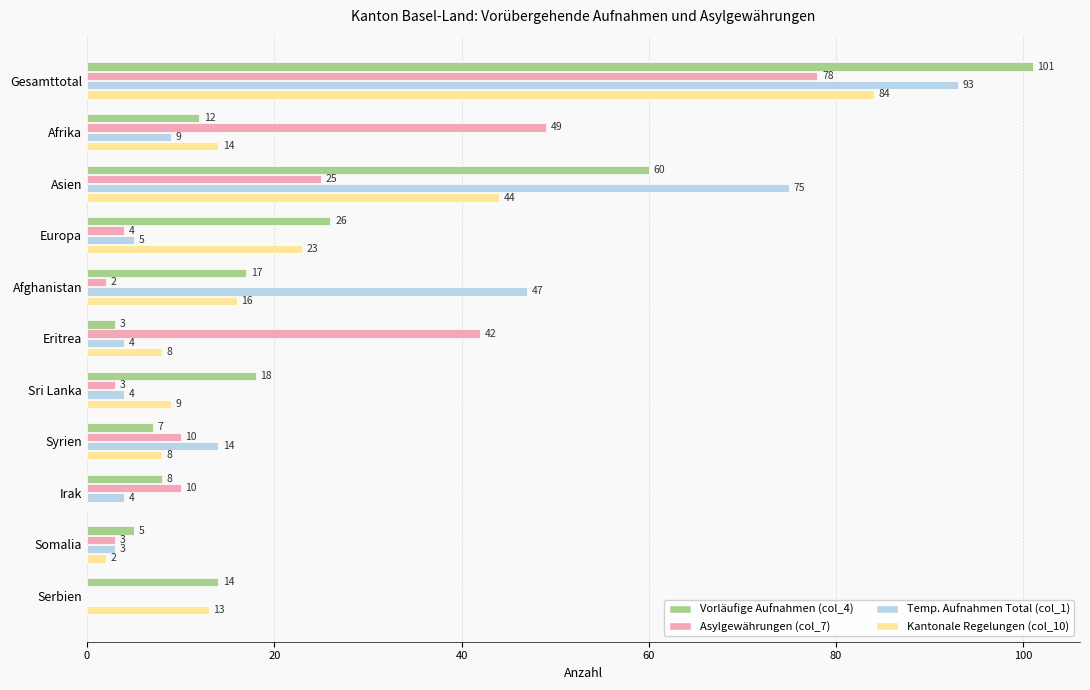

Which series changed the most between Syrien and Serbien?

Temp. Aufnahmen Total (col_1)